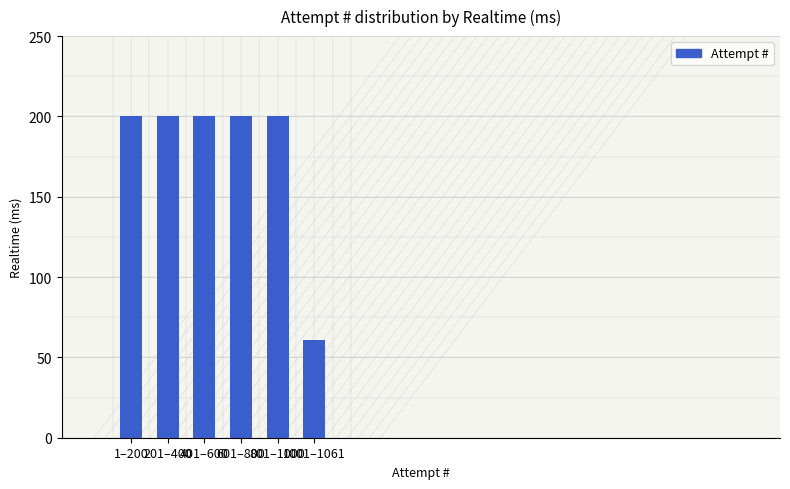

True or false: the data shows 200 at 801–1000.

True